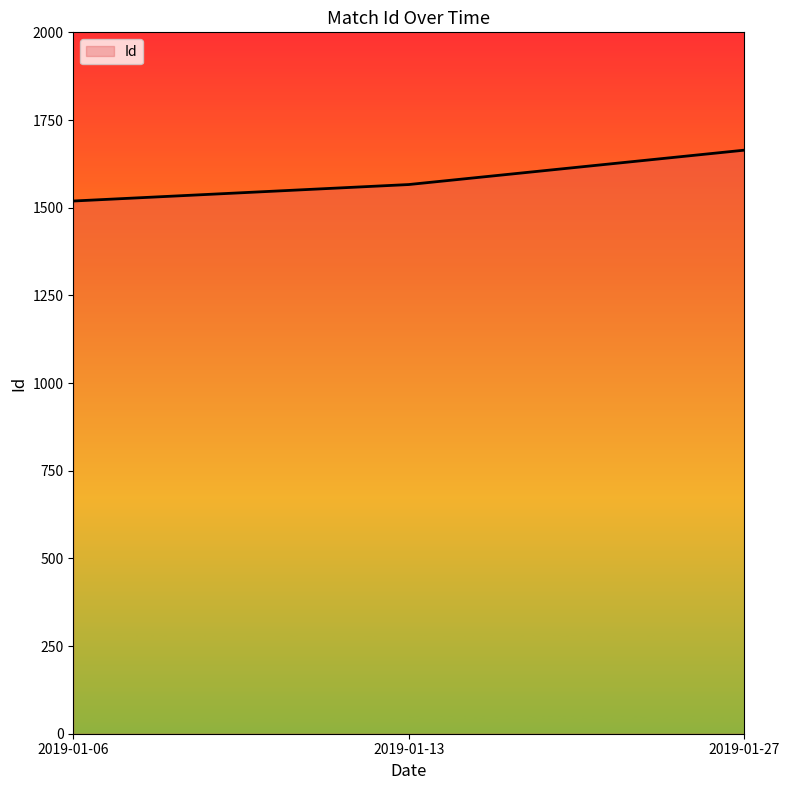

The value at 2019-01-06 is 458. True or false?

False